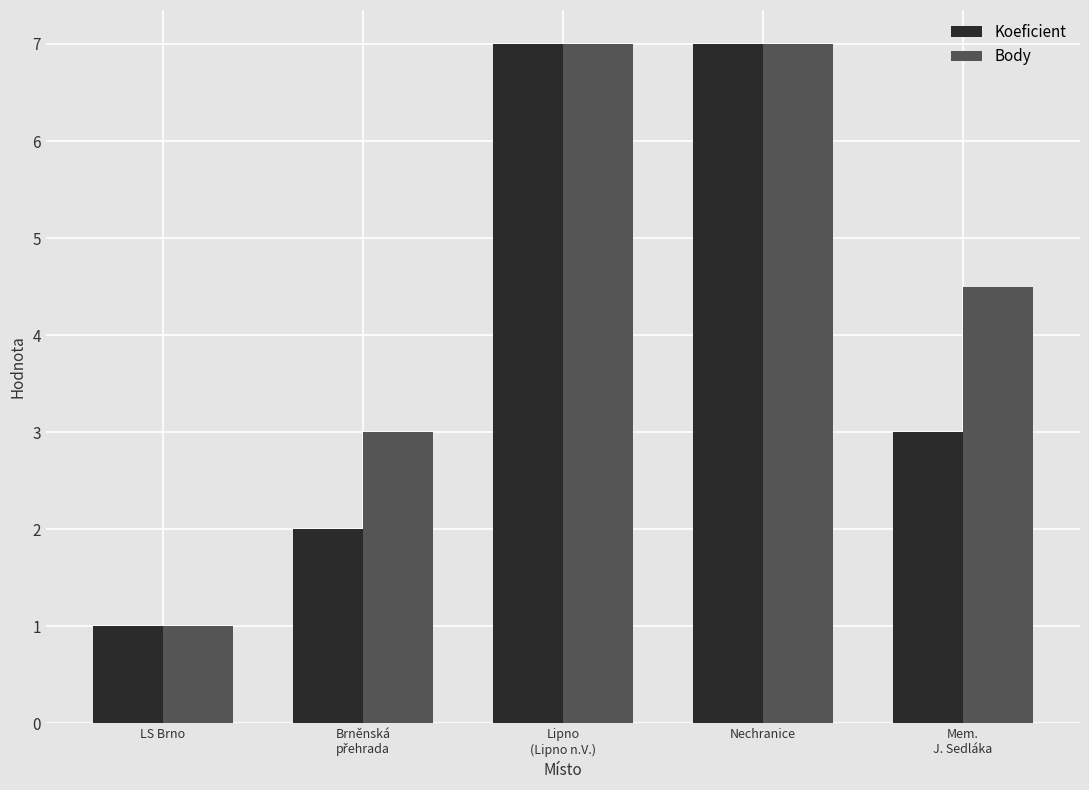

At which label does Koeficient first exceed 3?

Lipno
(Lipno n.V.)